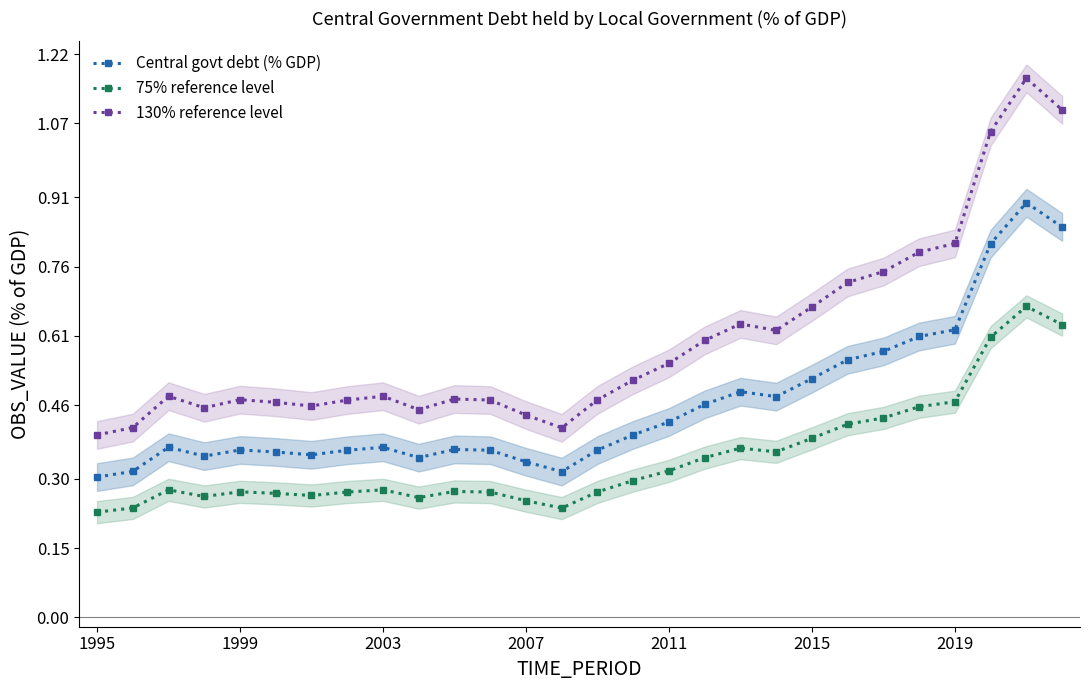

In 130% reference level, how many points are lower than both neighbors (excluding endpoints)?

5